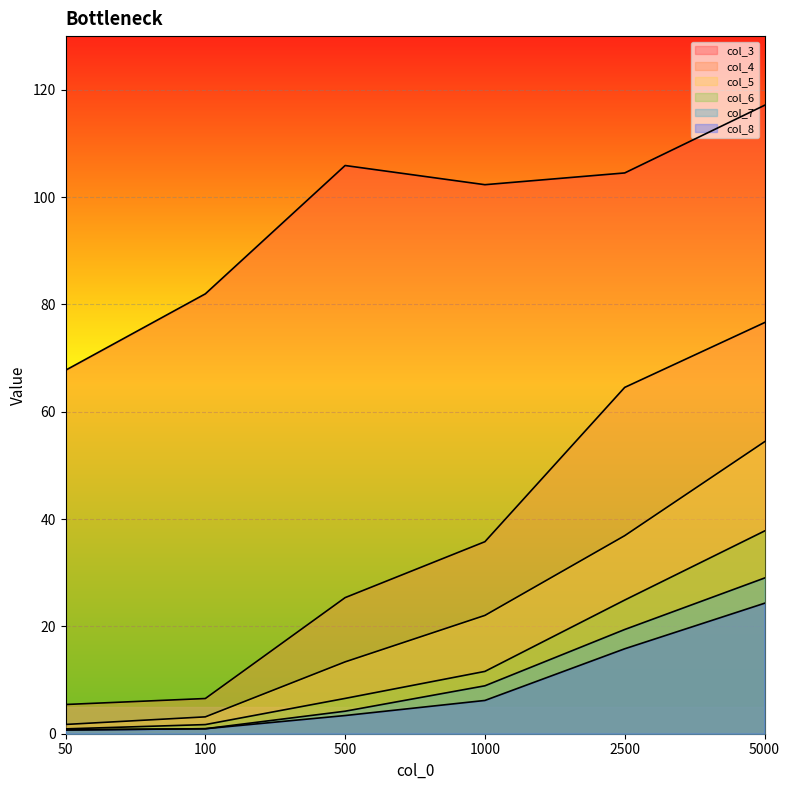

What is the greatest value displayed?

117.1